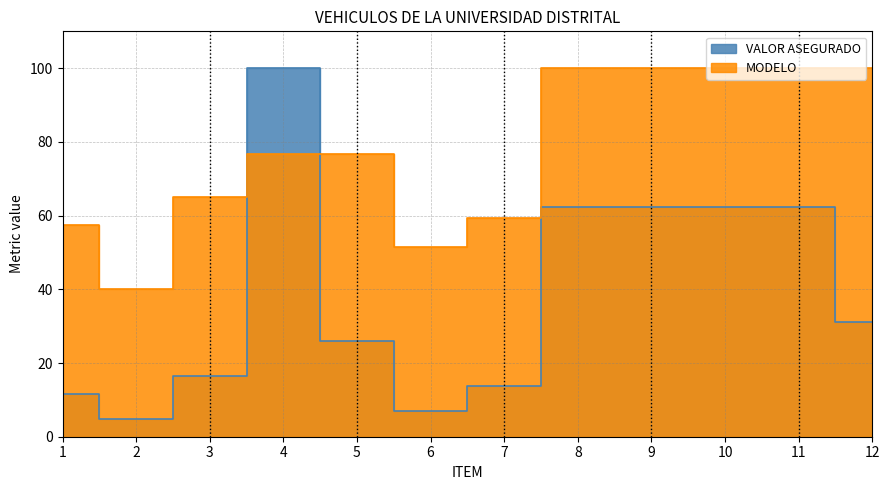

The value of VALOR ASEGURADO at 12 is 21.3. True or false?

False